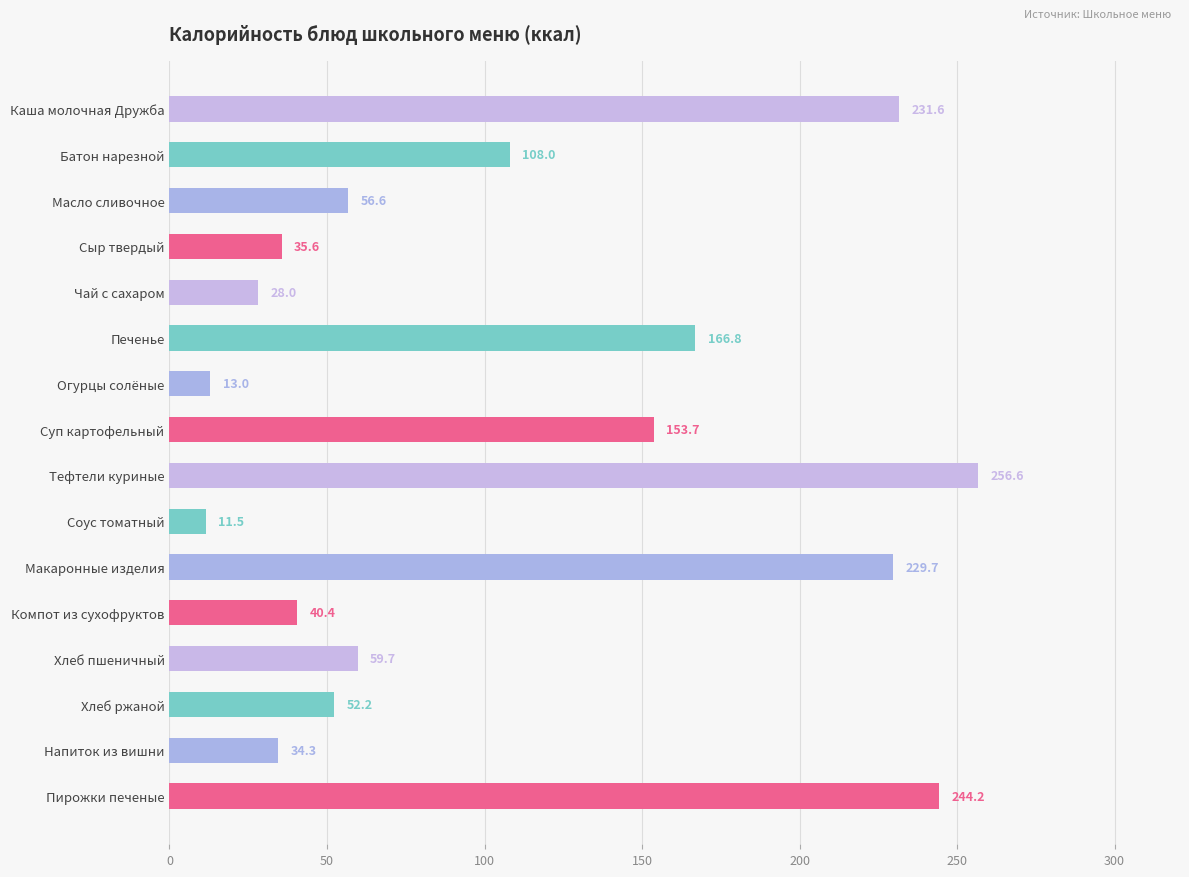

Which has a higher value, Хлеб пшеничный or Компот из сухофруктов?

Хлеб пшеничный